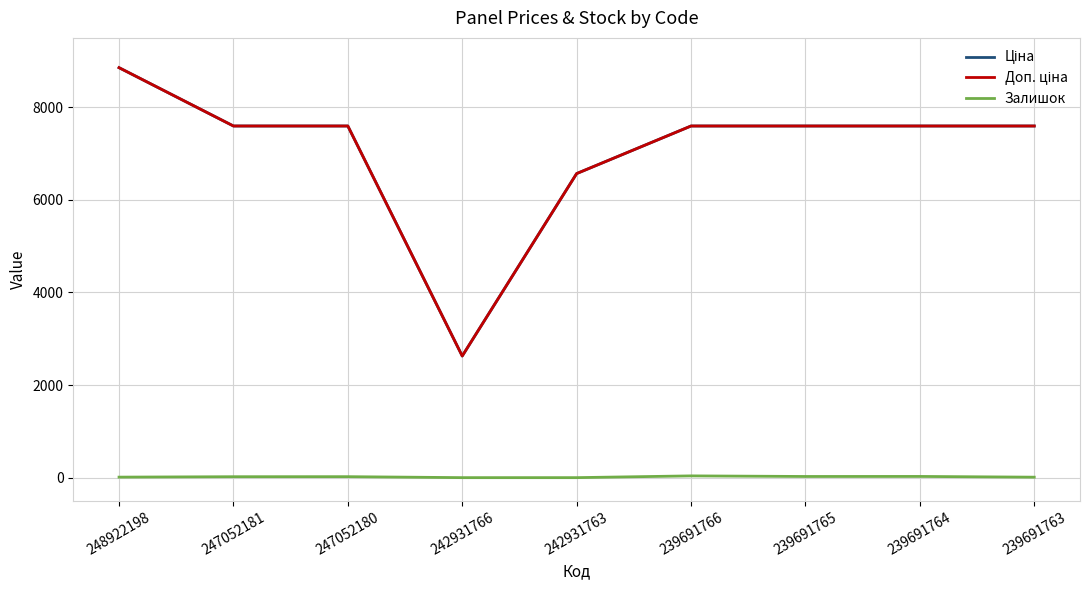

At which category is the sum across all series the highest?

248922198